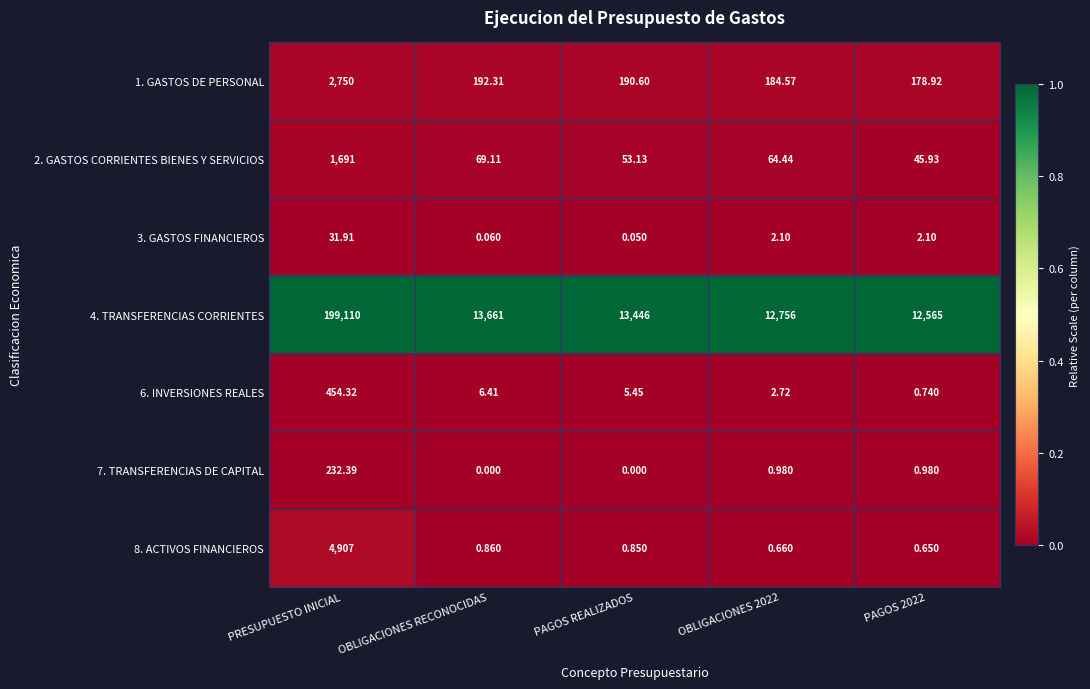

Where does the 1. GASTOS DE PERSONAL series first go above 190?

PRESUPUESTO INICIAL